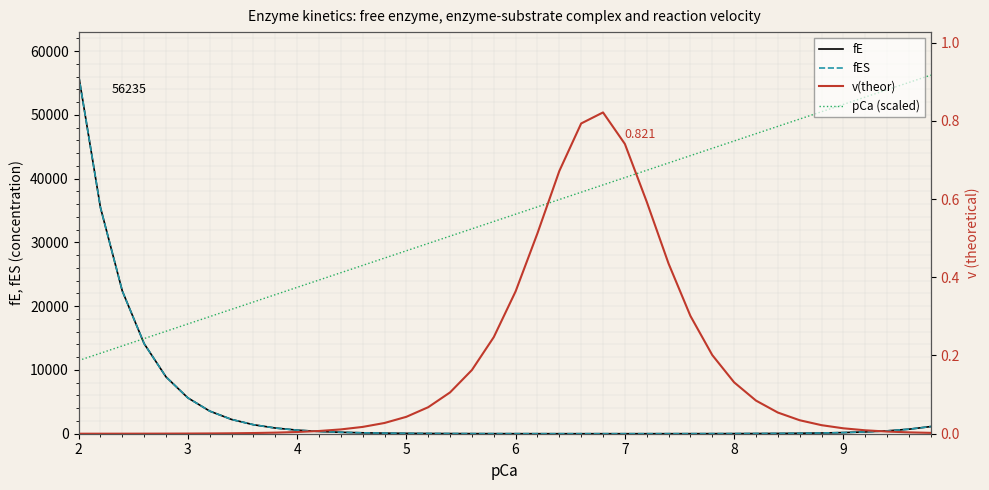

Is it true that fE equals 5.8 at 29?

False